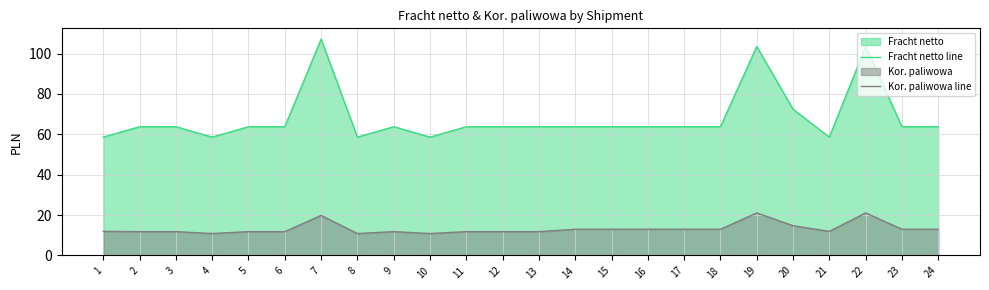

How many interior local peaks does the Kor. paliwowa line series have?

4